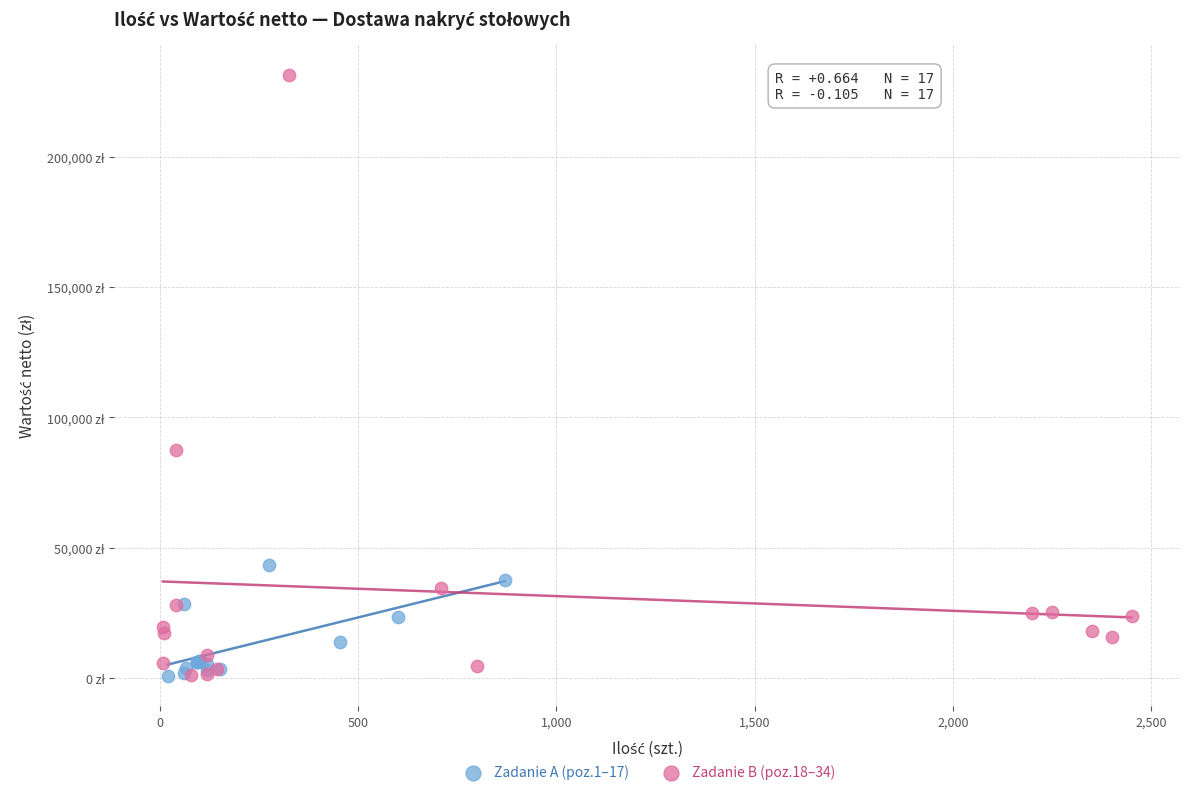

What are all the series names shown in the legend?

Zadanie A (poz.1–17), Zadanie B (poz.18–34)